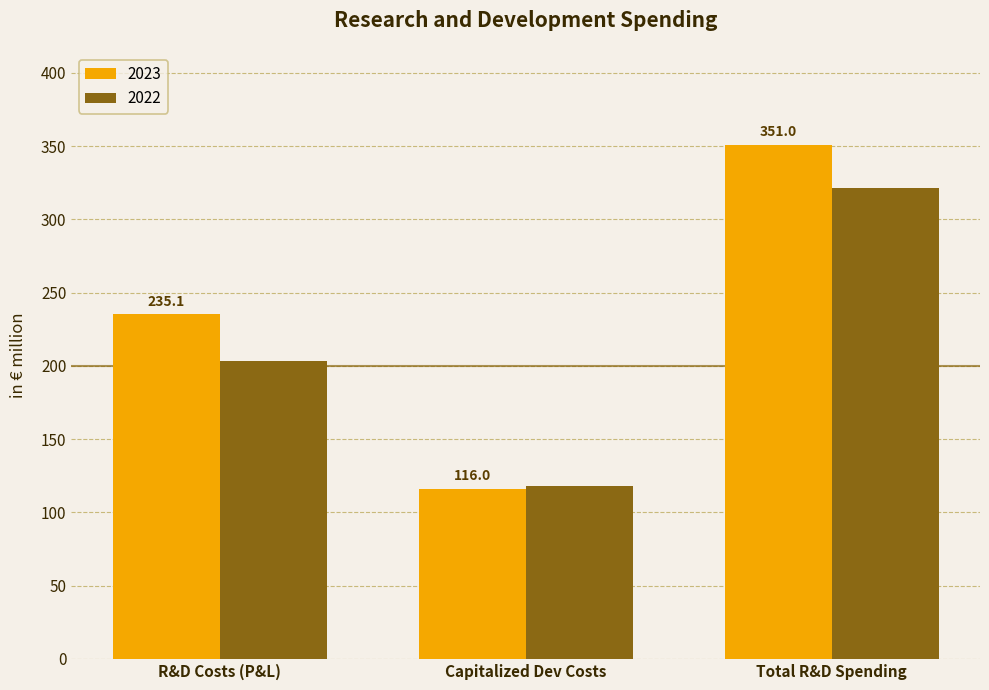

How many bars are there in total?

6